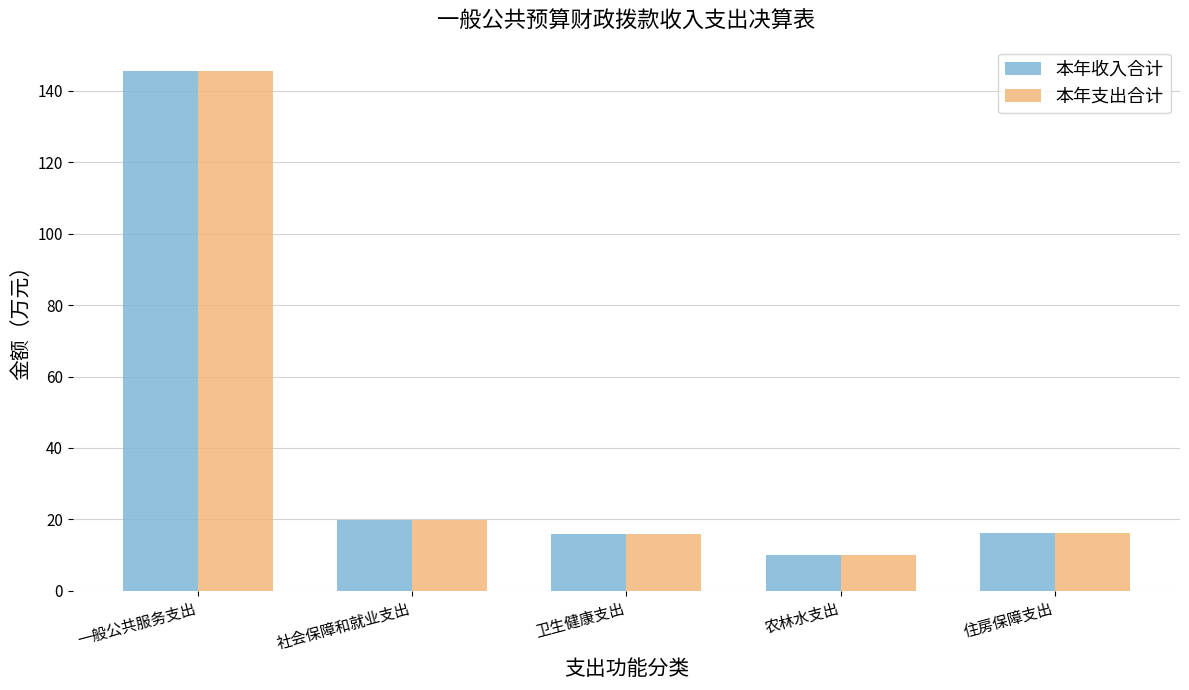

Is the value of 本年支出合计 at 社会保障和就业支出 greater than the value of 本年收入合计 at 农林水支出?

Yes